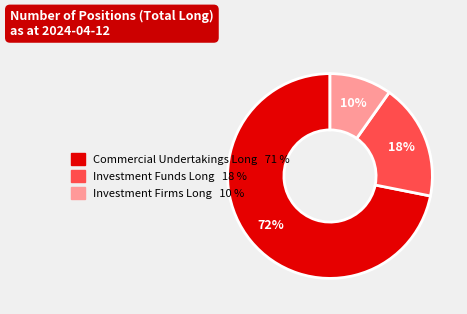

To the nearest percent, what is the average slice percentage?

33%